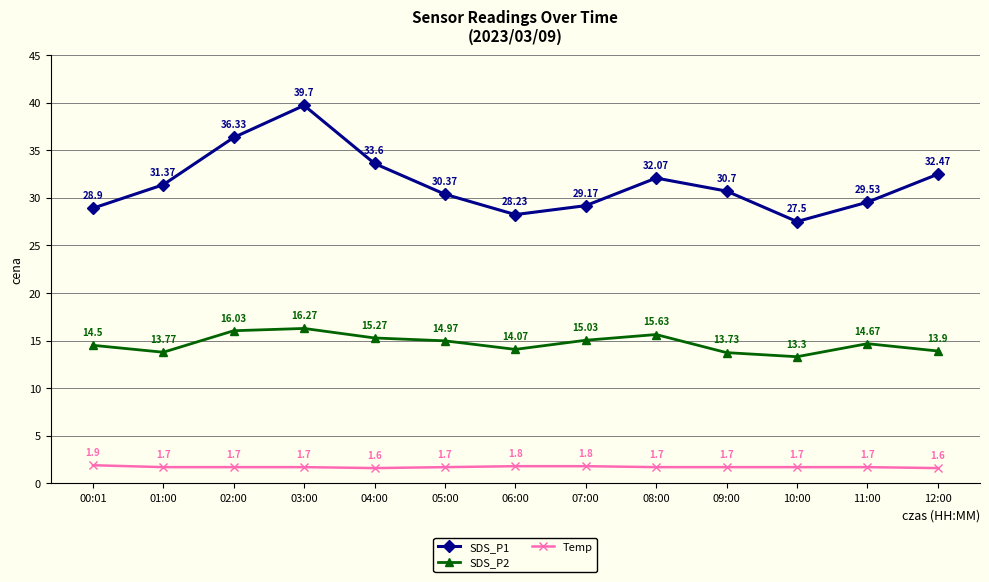

Is it true that SDS_P2 equals 4.3 at 02:00?

False